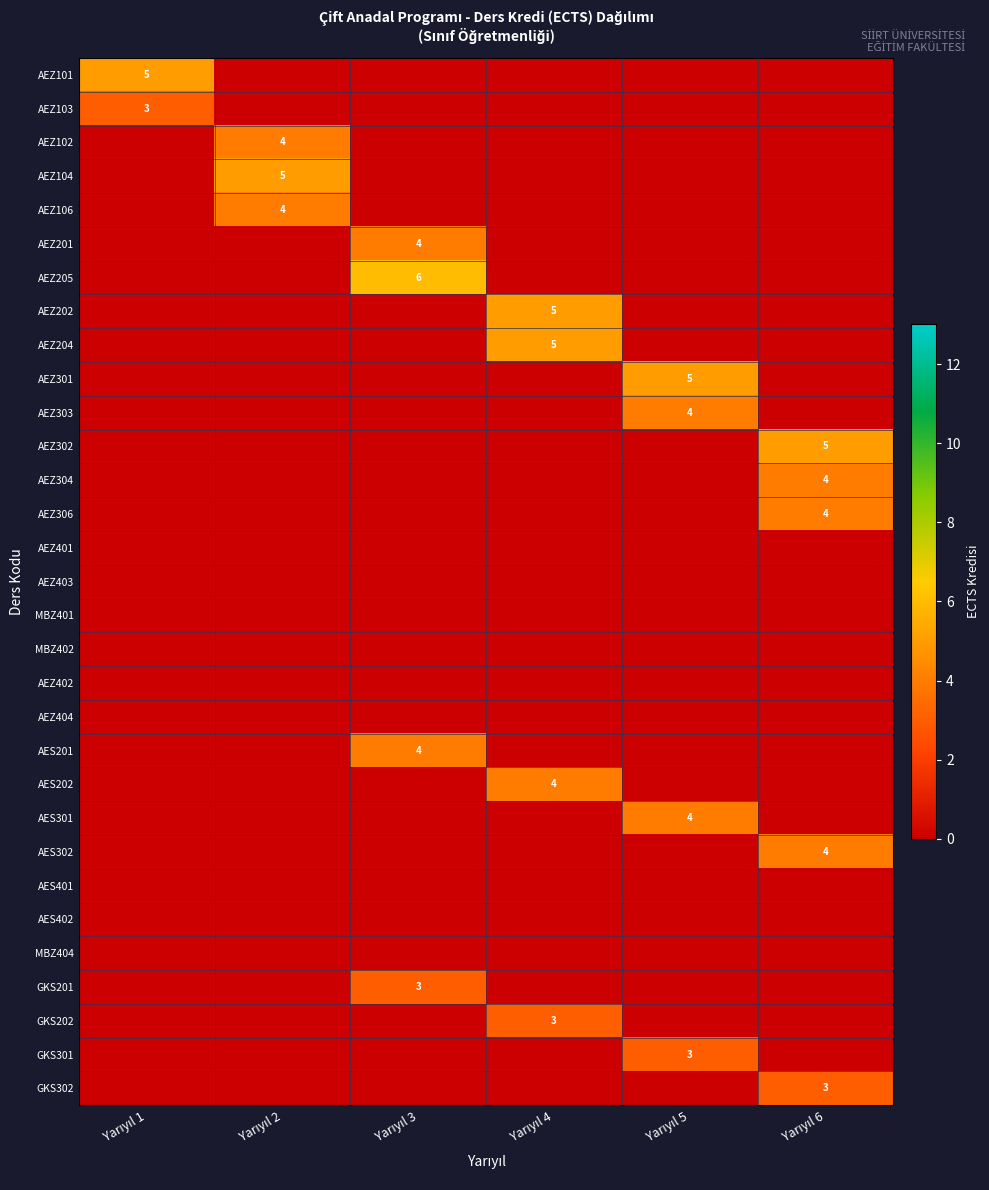

Which category has the highest value across all series?

Yarıyıl 3